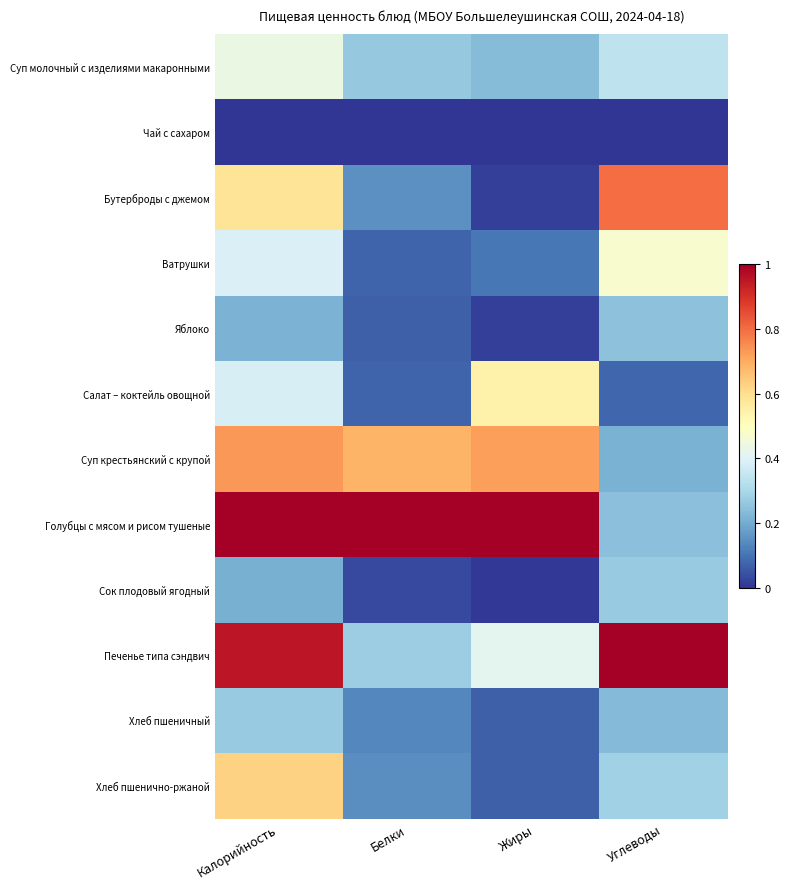

Reading left to right, extract all data points from this chart.

Суп молочный с изделиями макаронными: Калорийность=0.4	Белки=0.3	Жиры=0.2	Углеводы=0.3
Чай с сахаром: Калорийность=0.0	Белки=0.0	Жиры=0.0	Углеводы=0.0
Бутерброды с джемом: Калорийность=0.6	Белки=0.2	Жиры=0.0	Углеводы=0.8
Ватрушки: Калорийность=0.4	Белки=0.1	Жиры=0.1	Углеводы=0.5
Яблоко: Калорийность=0.2	Белки=0.1	Жиры=0.0	Углеводы=0.2
Салат – коктейль овощной: Калорийность=0.4	Белки=0.1	Жиры=0.5	Углеводы=0.1
Суп крестьянский с крупой: Калорийность=0.7	Белки=0.7	Жиры=0.7	Углеводы=0.2
Голубцы с мясом и рисом тушеные: Калорийность=1.0	Белки=1.0	Жиры=1.0	Углеводы=0.2
Сок плодовый ягодный: Калорийность=0.2	Белки=0.0	Жиры=0.0	Углеводы=0.3
Печенье типа сэндвич: Калорийность=1.0	Белки=0.3	Жиры=0.4	Углеводы=1.0
Хлеб пшеничный: Калорийность=0.3	Белки=0.1	Жиры=0.1	Углеводы=0.2
Хлеб пшенично-ржаной: Калорийность=0.6	Белки=0.1	Жиры=0.1	Углеводы=0.3